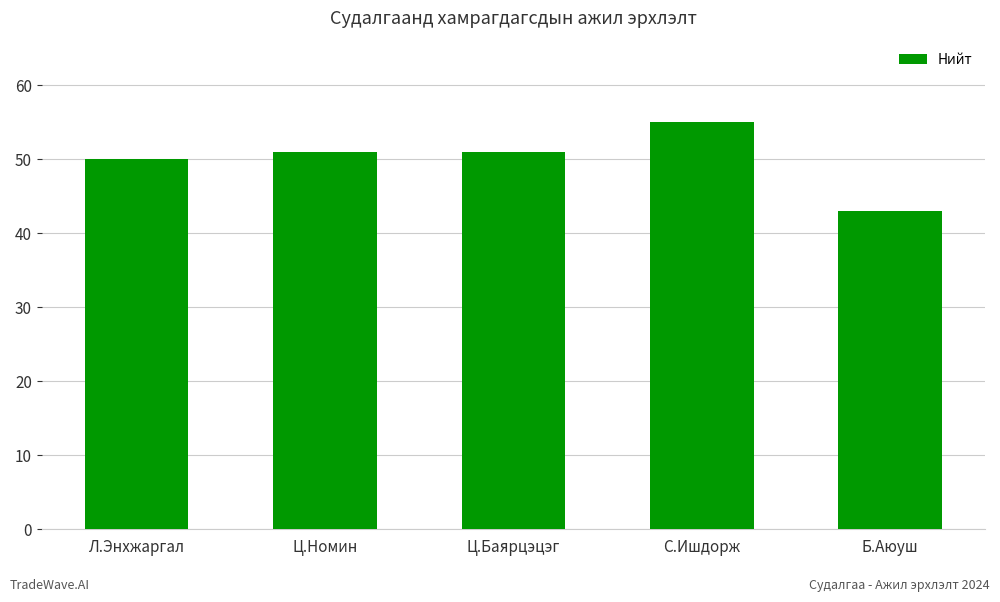

What is the difference between the maximum and minimum values?

12